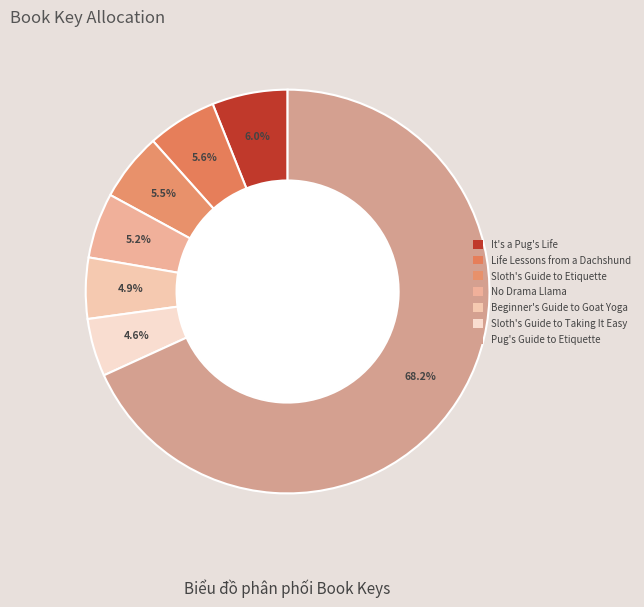

What is the total percentage of Sloth's Guide to Taking It Easy and Beginner's Guide to Goat Yoga?

9.5%